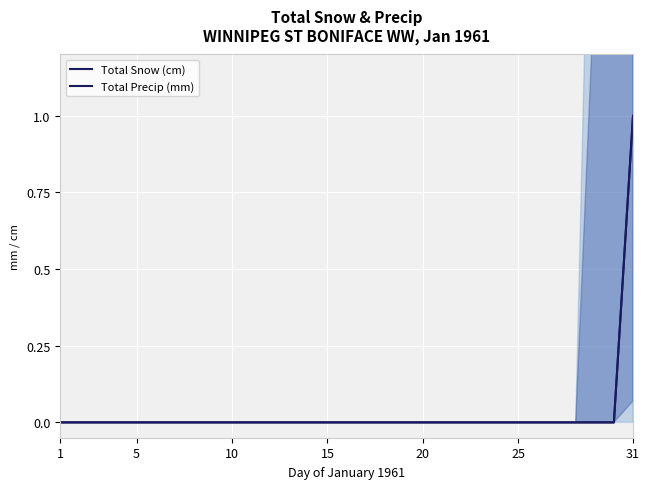

The Total Snow (cm) series shows 1 at 13. True or false?

False